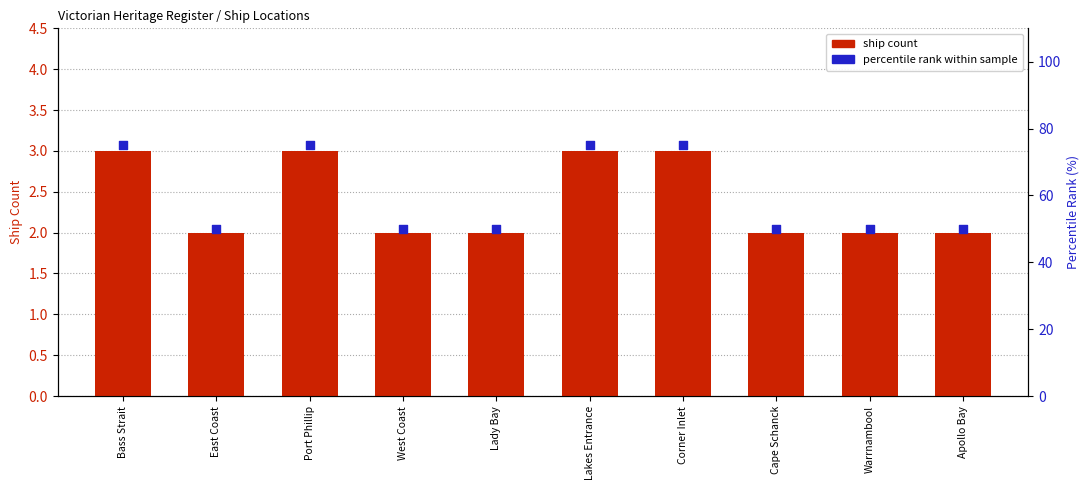

At how many categories does at least one series exceed 44?

10